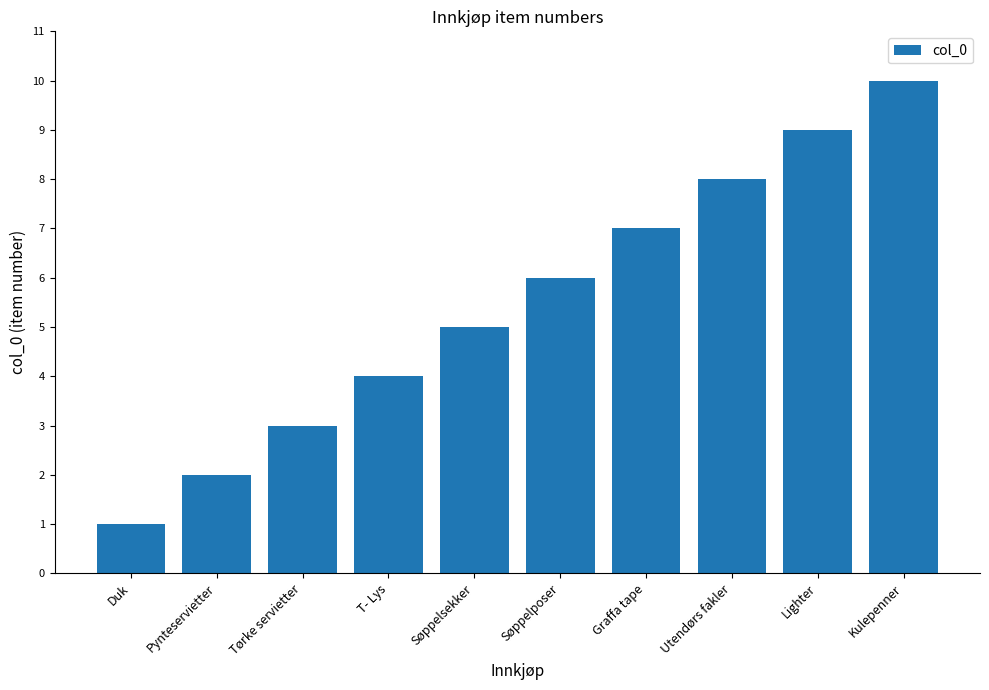

What is the approximate value at Søppelposer?

6